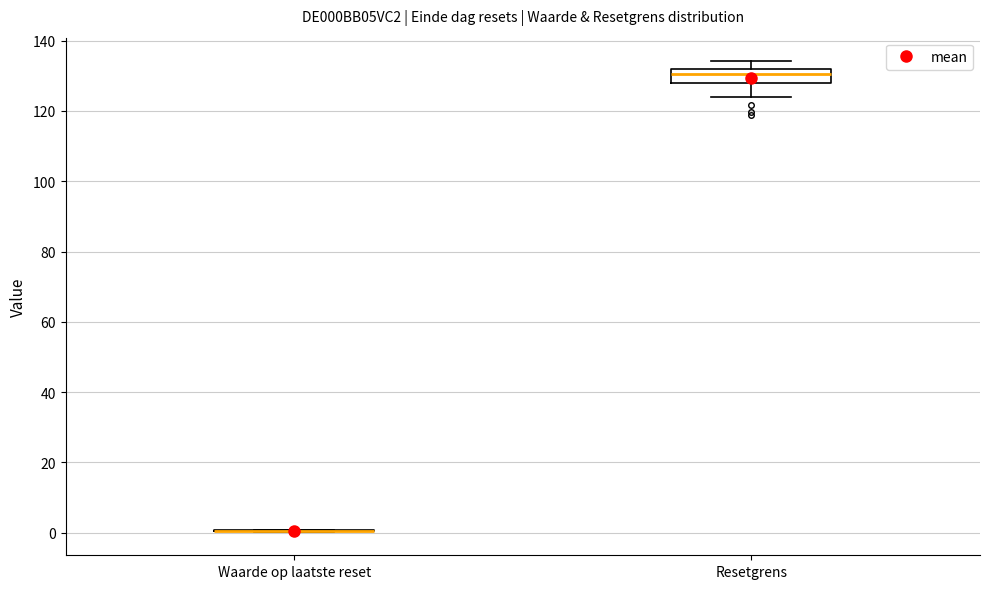

Comparing the boxes themselves (not the whiskers), which one is the tallest?

Resetgrens